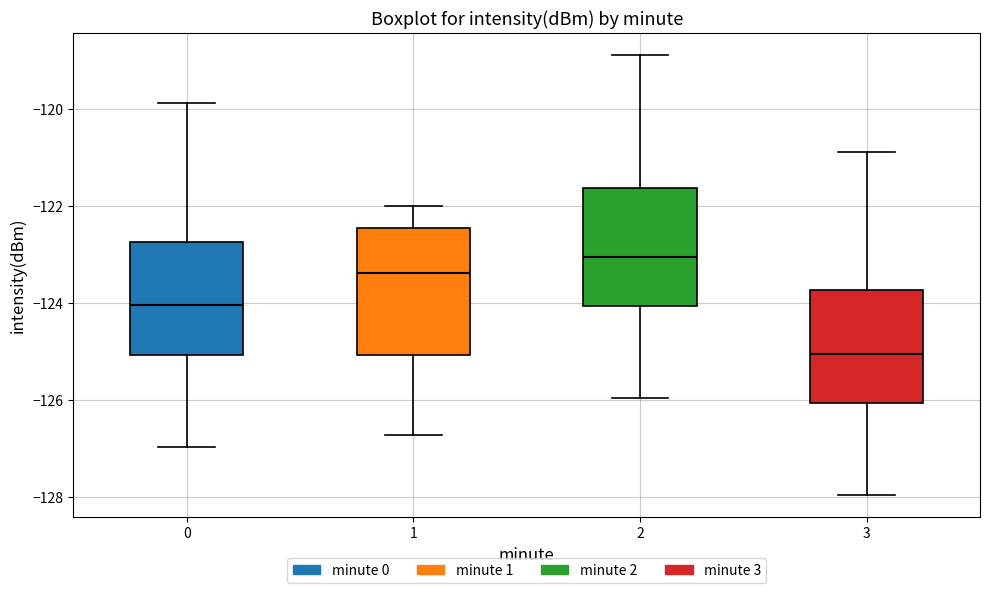

Reading left to right, transcribe this box plot: for each box, give where its median line is, the range the box spans, and where its two whiskers end, as read against the y-axis. The values are not printed on the chart, so give them approximately, as read against the axis.

0: median -124.0, box -125.0 to -122.8, whiskers -127.0 to -119.8
1: median -123.4, box -125.0 to -122.4, whiskers -126.8 to -122.0
2: median -123.0, box -124.0 to -121.6, whiskers -126.0 to -118.8
3: median -125.0, box -126.0 to -123.8, whiskers -128.0 to -120.8